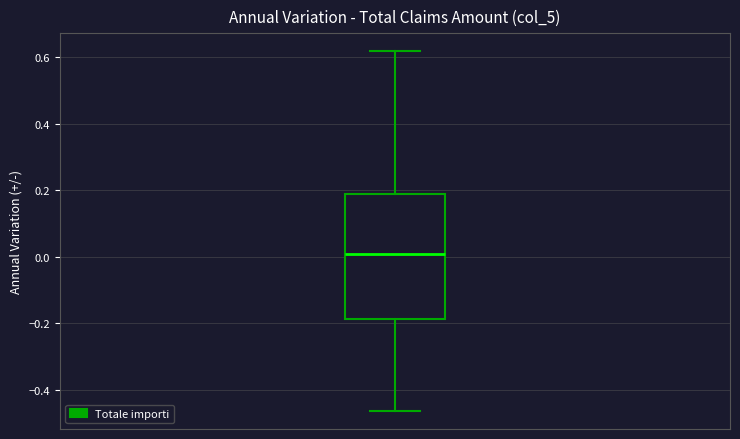

Read this box plot against the y-axis: the position of the median line, the range covered by the box, and the ends of both whiskers. The values are not printed on the chart, so give them approximately, as read against the axis.

median 0.00, box -0.18 to 0.18, whiskers -0.46 to 0.62